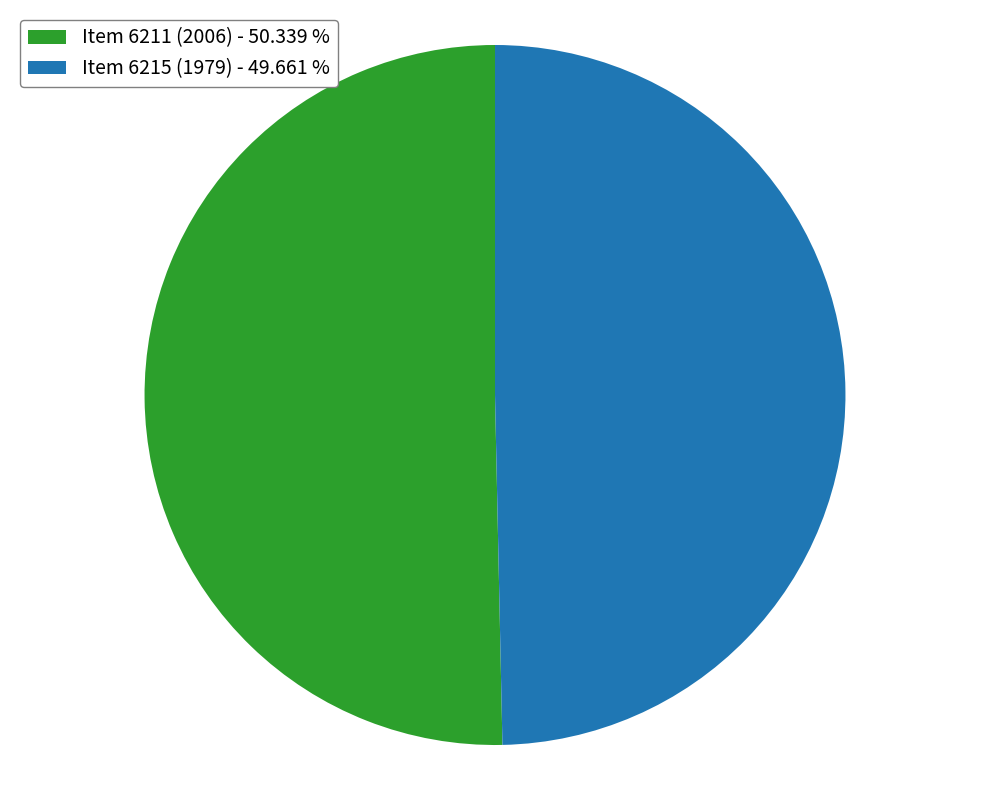

Count the number of slices in the pie.

2